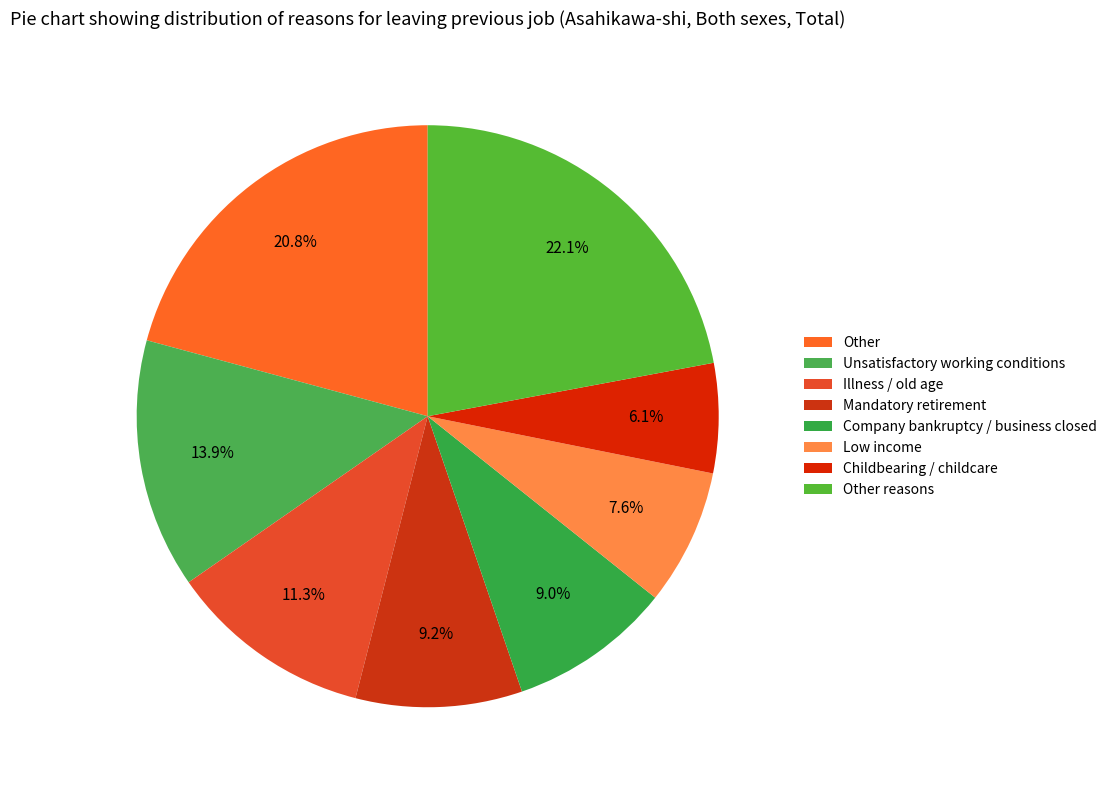

The Unsatisfactory working conditions slice represents 22% of the pie. True or false?

False